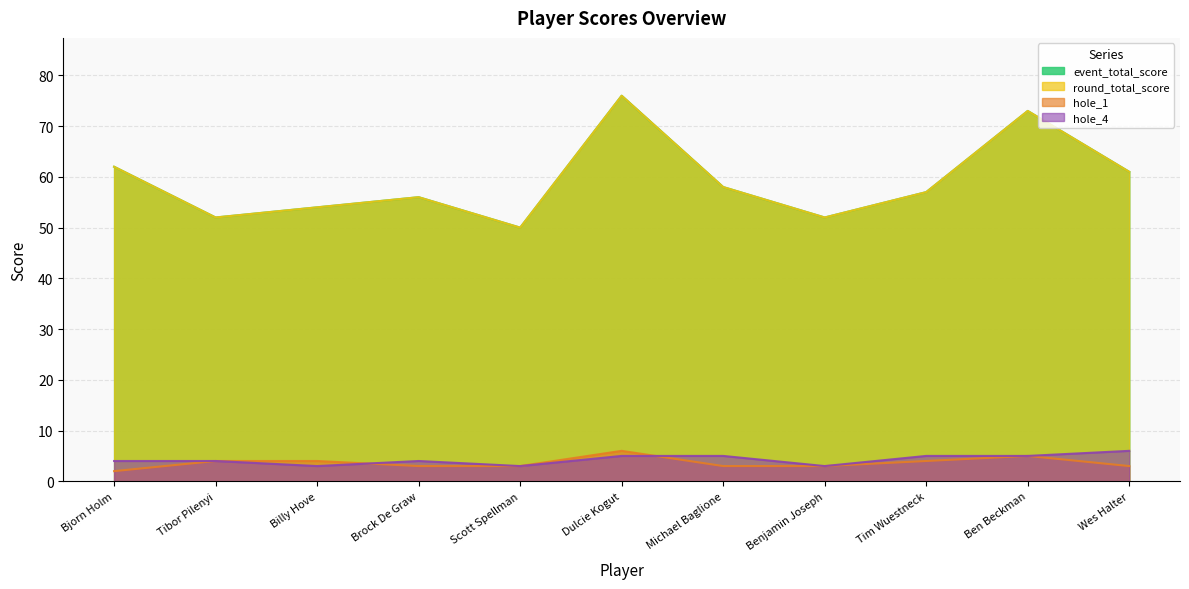

Does the chart display data point markers on the line(s)?

No